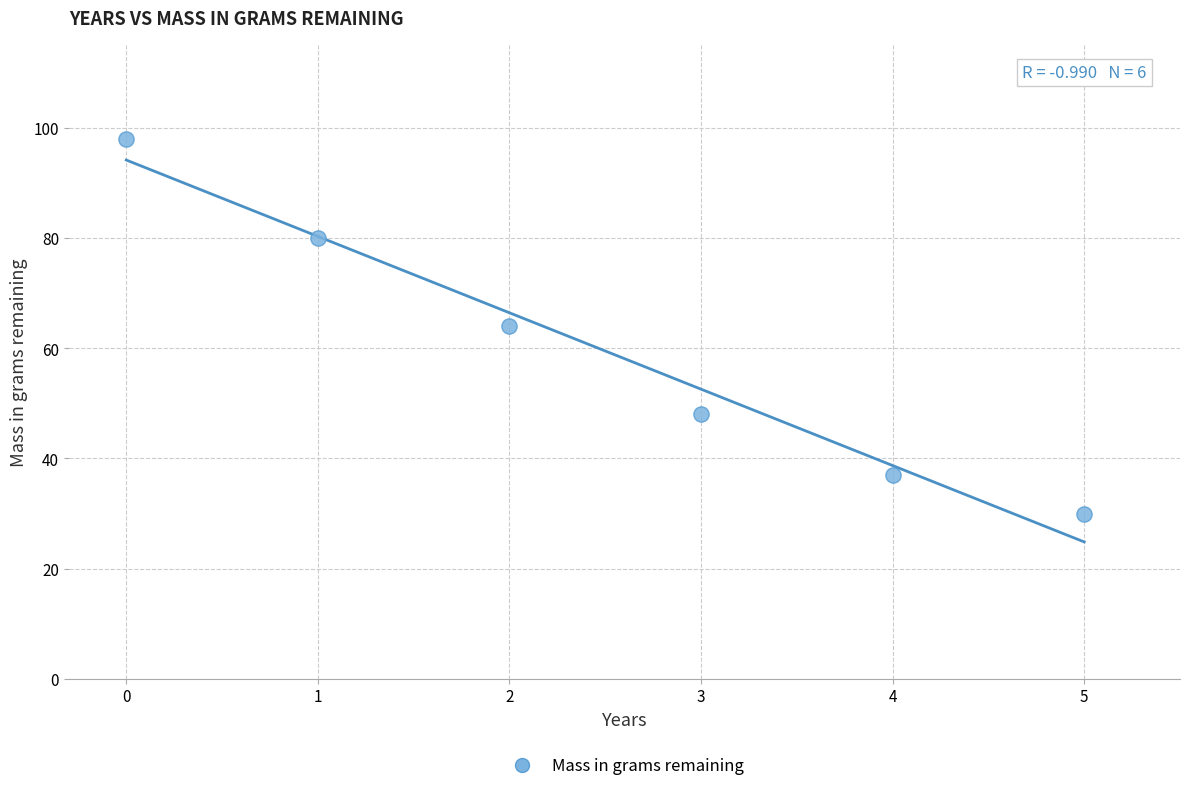

What is the average Y value?

60